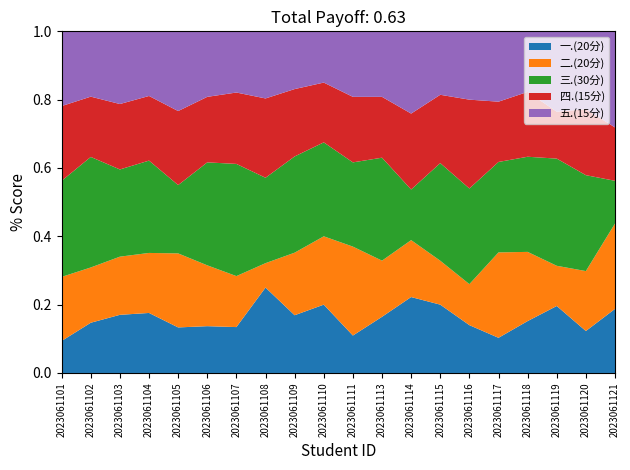

Reading left to right, transcribe all the data shown in this chart.

一.(20分): 2023061101=6	2023061102=10	2023061103=8	2023061104=13	2023061105=8	2023061106=10	2023061107=9	2023061108=14	2023061109=12	2023061110=16	2023061111=8	2023061113=12	2023061114=12	2023061115=14	2023061116=7	2023061117=7	2023061118=12	2023061119=10	2023061120=7	2023061121=6
二.(20分): 2023061101=12	2023061102=11	2023061103=8	2023061104=13	2023061105=13	2023061106=13	2023061107=10	2023061108=4	2023061109=13	2023061110=16	2023061111=19	2023061113=12	2023061114=9	2023061115=9	2023061116=6	2023061117=17	2023061118=16	2023061119=6	2023061120=10	2023061121=8
三.(30分): 2023061101=18	2023061102=22	2023061103=12	2023061104=20	2023061105=12	2023061106=22	2023061107=22	2023061108=14	2023061109=20	2023061110=22	2023061111=18	2023061113=22	2023061114=8	2023061115=20	2023061116=14	2023061117=18	2023061118=22	2023061119=16	2023061120=16	2023061121=4
四.(15分): 2023061101=14	2023061102=12	2023061103=9	2023061104=14	2023061105=13	2023061106=14	2023061107=14	2023061108=13	2023061109=14	2023061110=14	2023061111=14	2023061113=13	2023061114=12	2023061115=14	2023061116=13	2023061117=12	2023061118=15	2023061119=7	2023061120=11	2023061121=5
五.(15分): 2023061101=14	2023061102=13	2023061103=10	2023061104=14	2023061105=14	2023061106=14	2023061107=12	2023061108=11	2023061109=12	2023061110=12	2023061111=14	2023061113=14	2023061114=13	2023061115=13	2023061116=10	2023061117=14	2023061118=14	2023061119=12	2023061120=13	2023061121=9